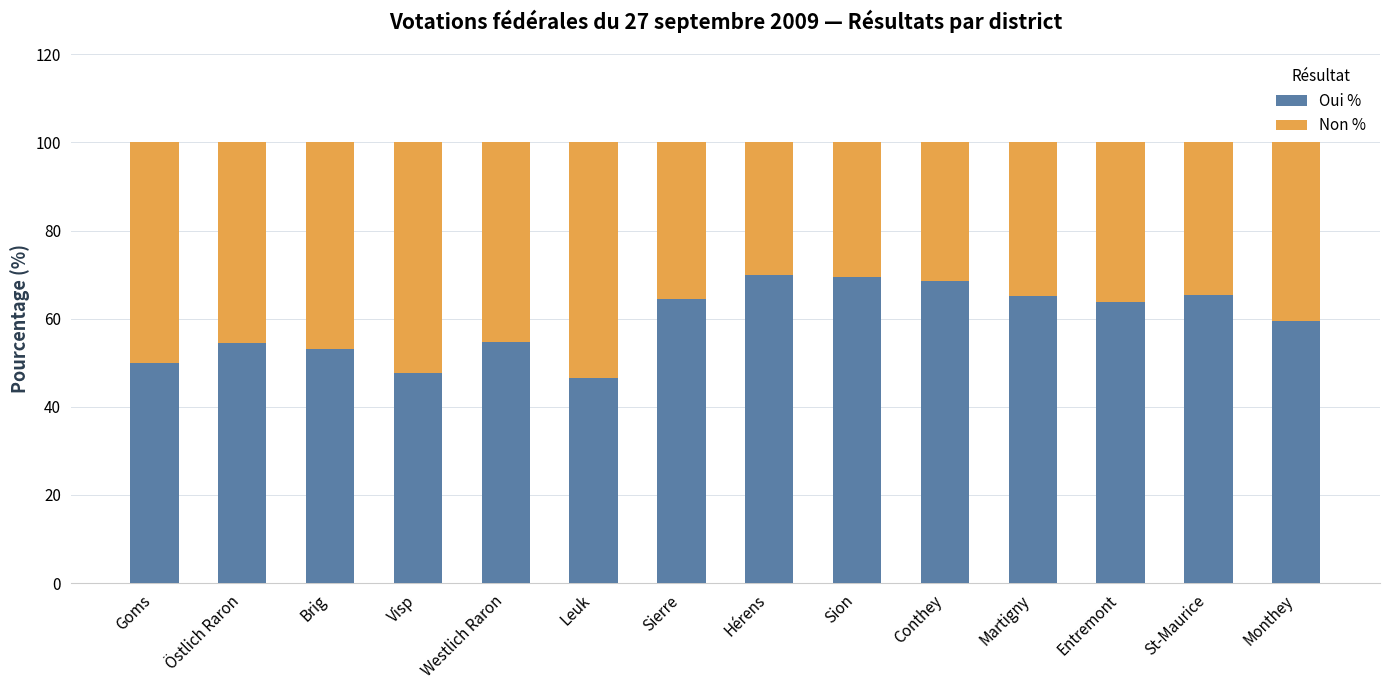

What is the difference between the second highest and minimum values in the Oui % series?

22.9